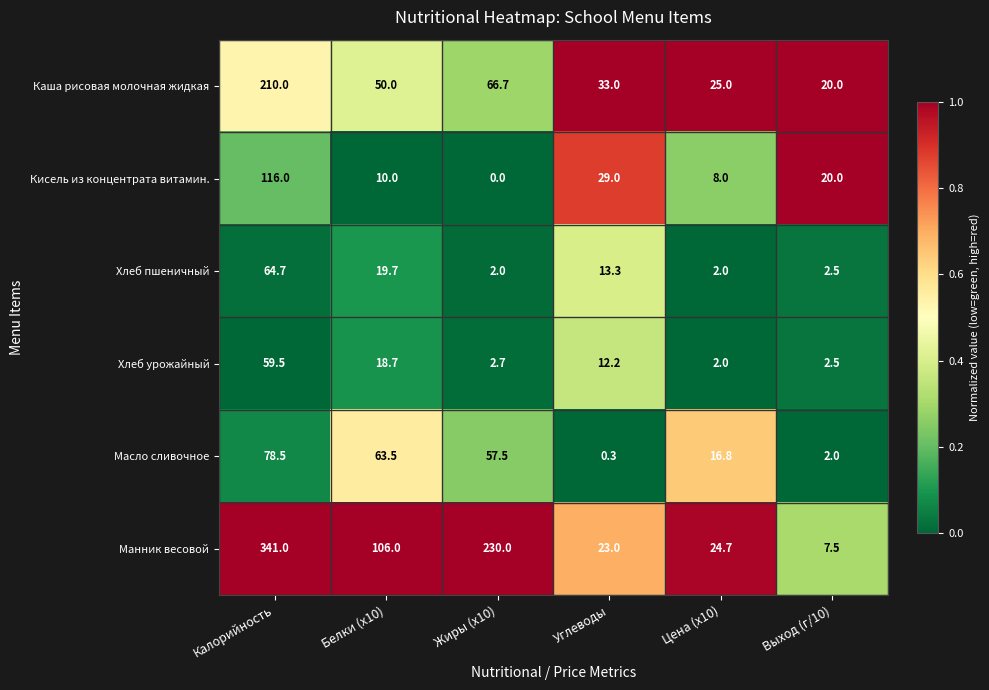

The Каша рисовая молочная жидкая series shows 66.7 at Жиры (x10). True or false?

True